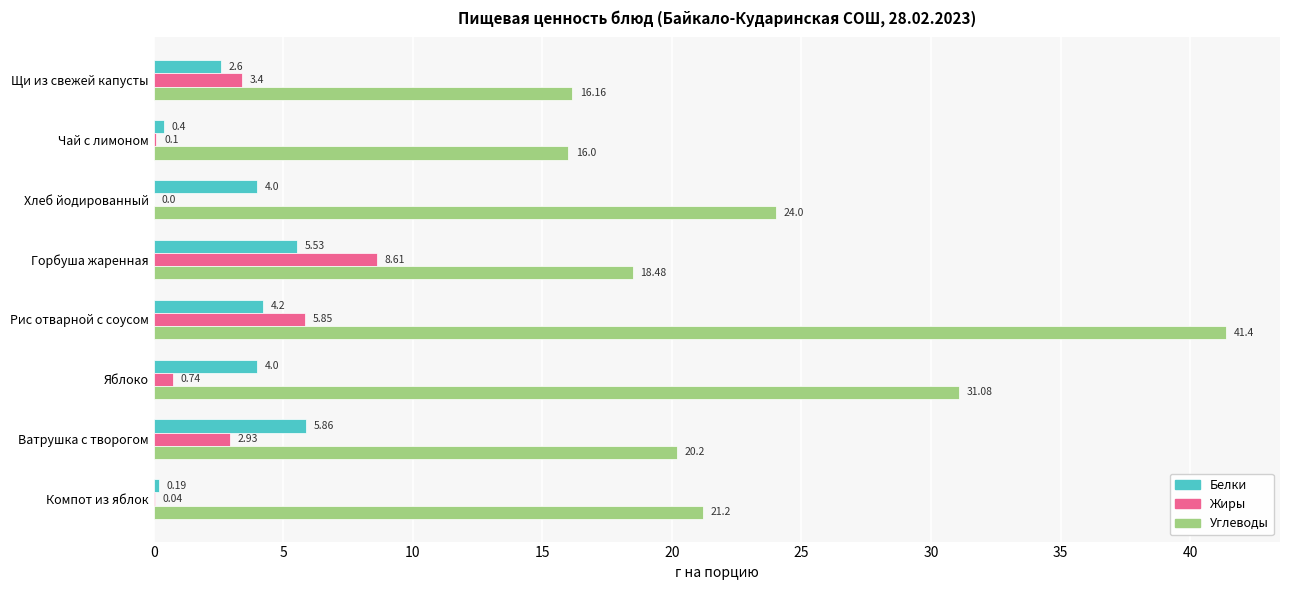

Between Рис отварной с соусом and Ватрушка с творогом, which series saw the biggest shift?

Углеводы